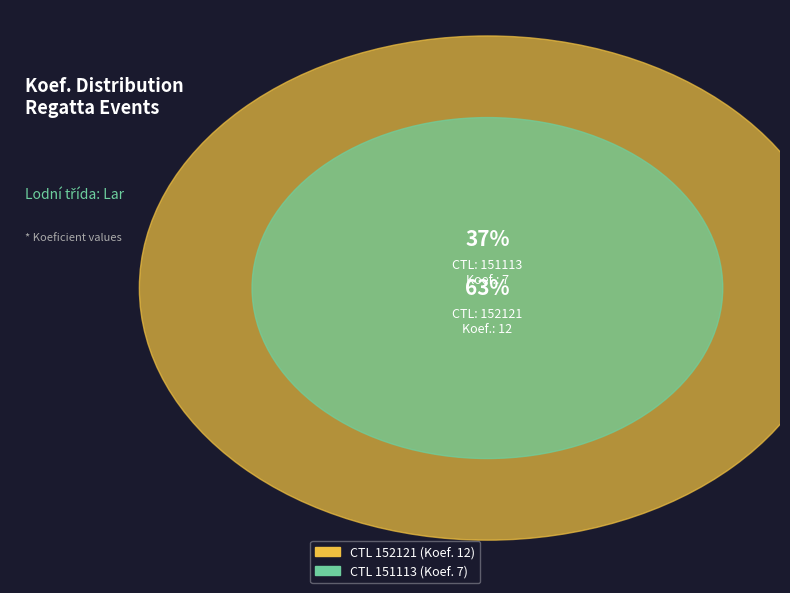

Is it true that 152121 is 51% of the pie?

False